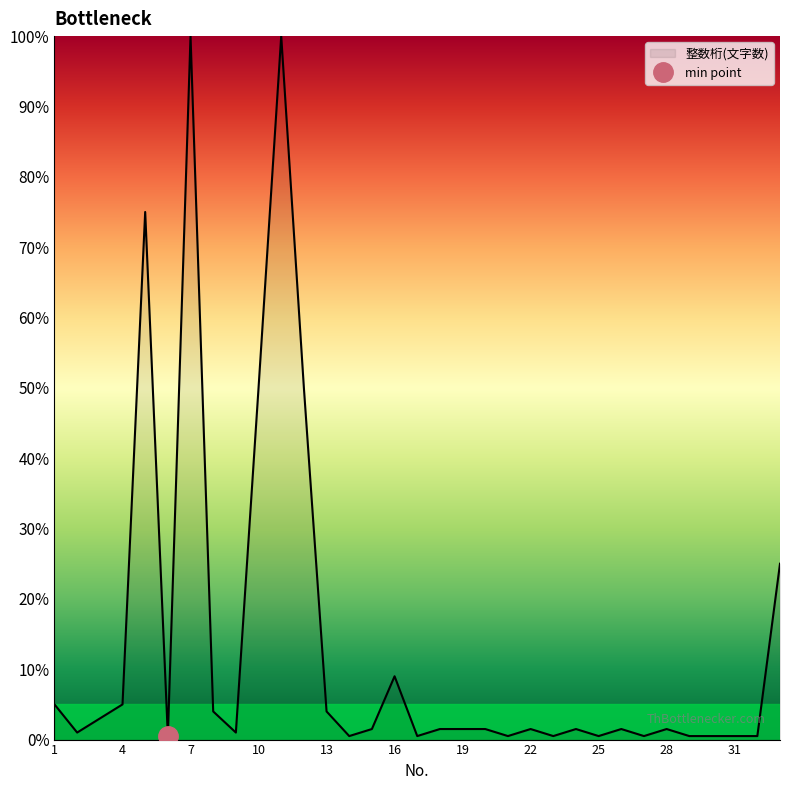

What is the value of the 8th point from the left?

4.0